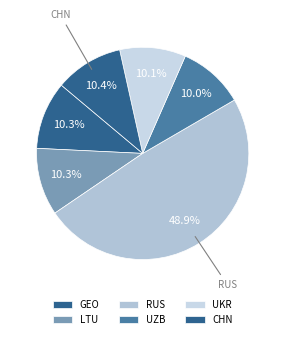

How many segments does this pie chart have?

6